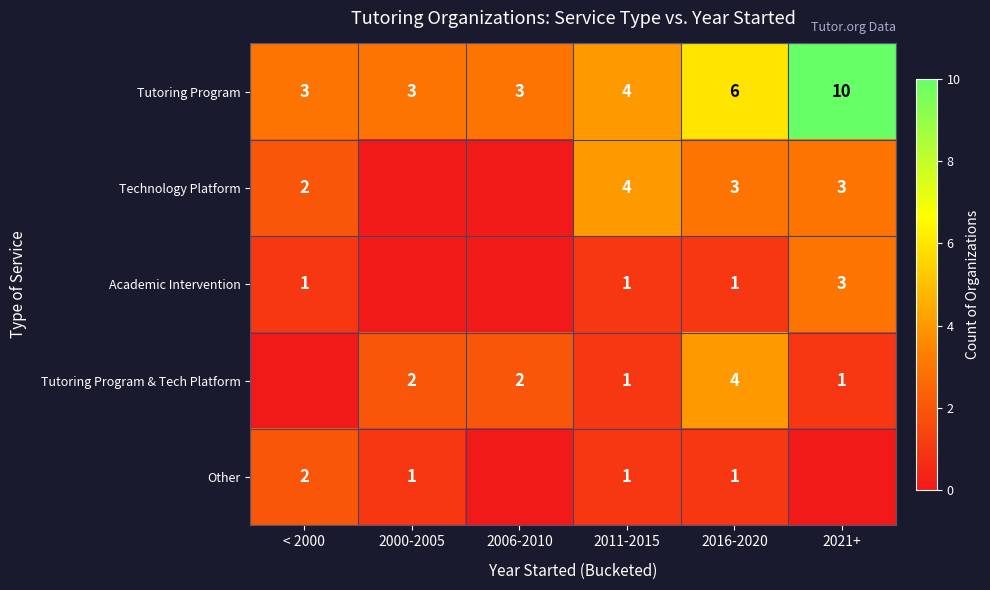

What is the difference between the Tutoring Program values at 2021+ and 2011-2015?

6